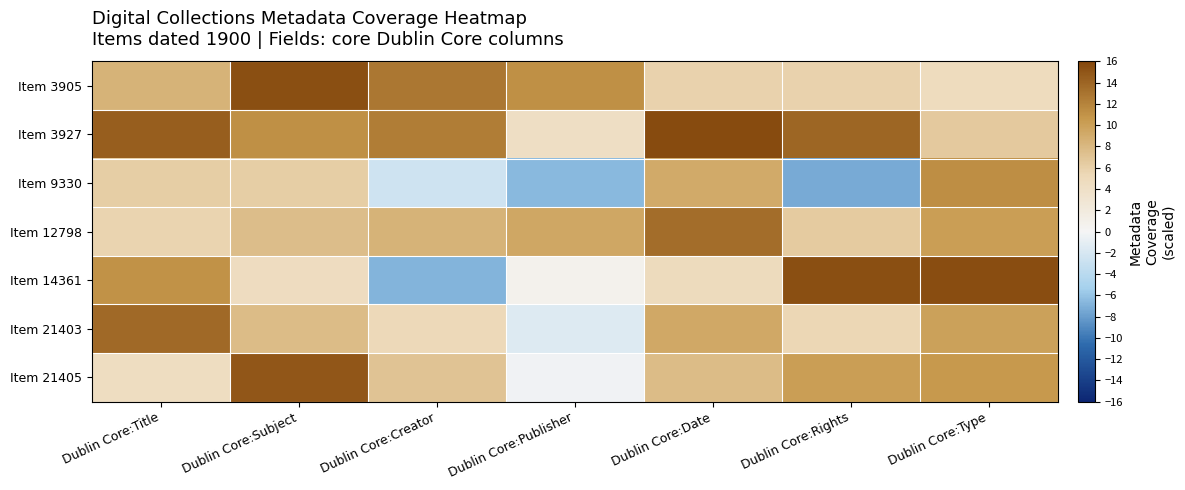

At which category does the chart reach its peak across all series?

Dublin Core:Date